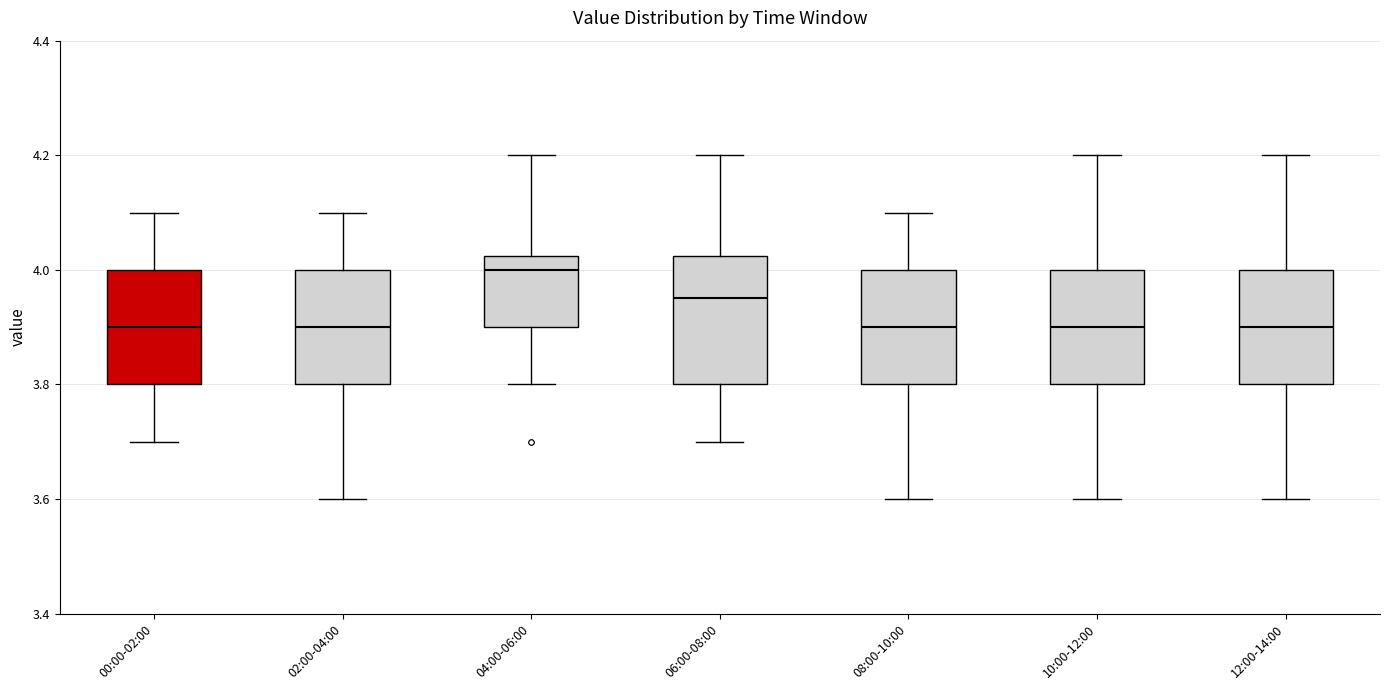

Which box is the tallest, from its lower edge to its upper edge?

06:00-08:00